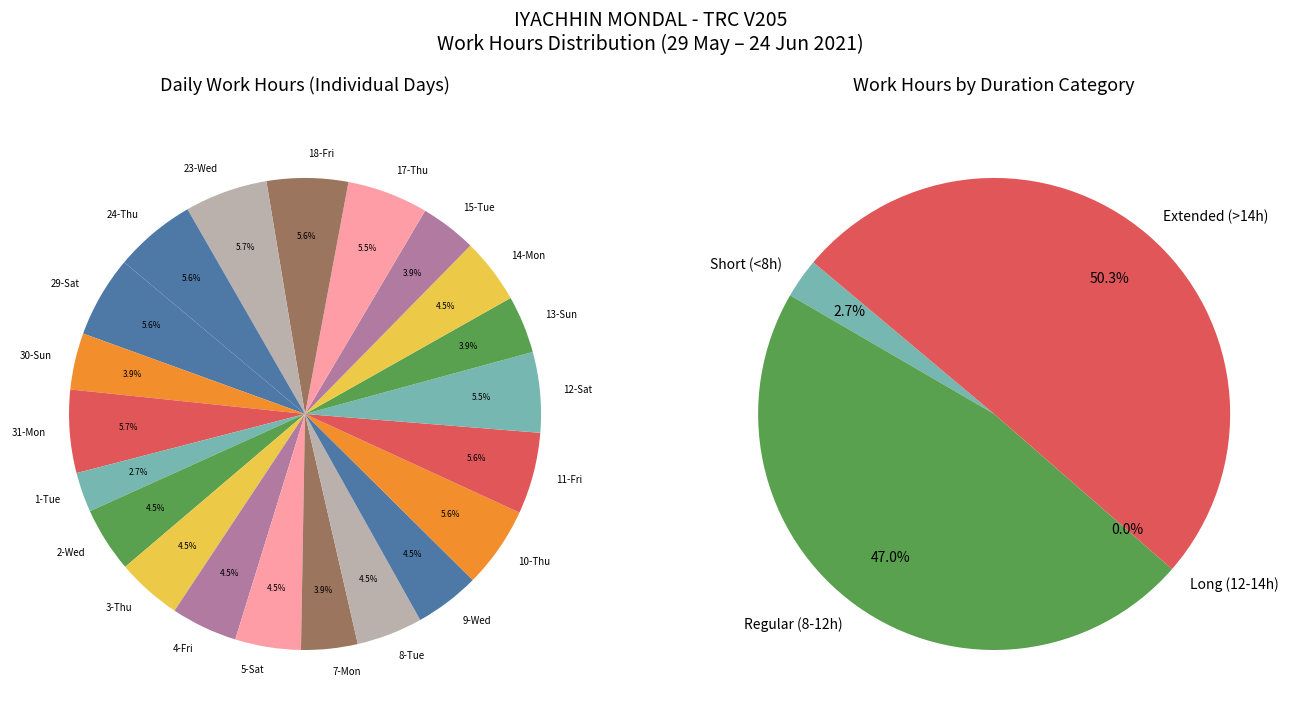

The 23-Wed slice represents 6% of the pie. True or false?

True